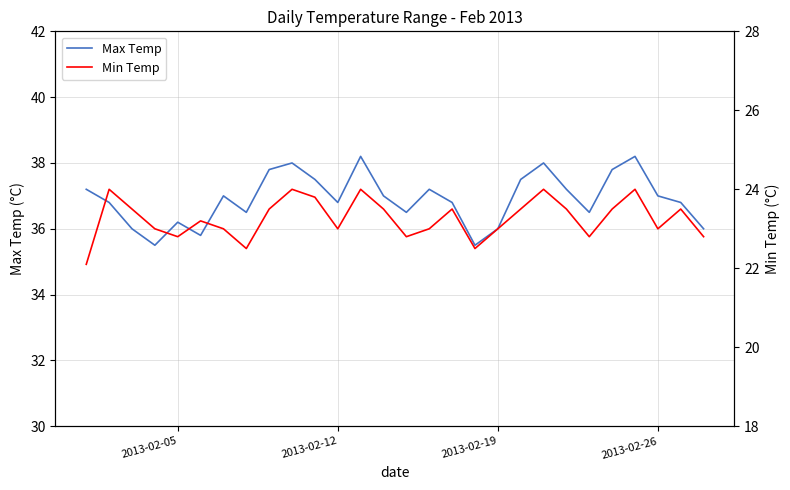

What is the difference between the second highest and second lowest values in the Max Temp series?

2.7